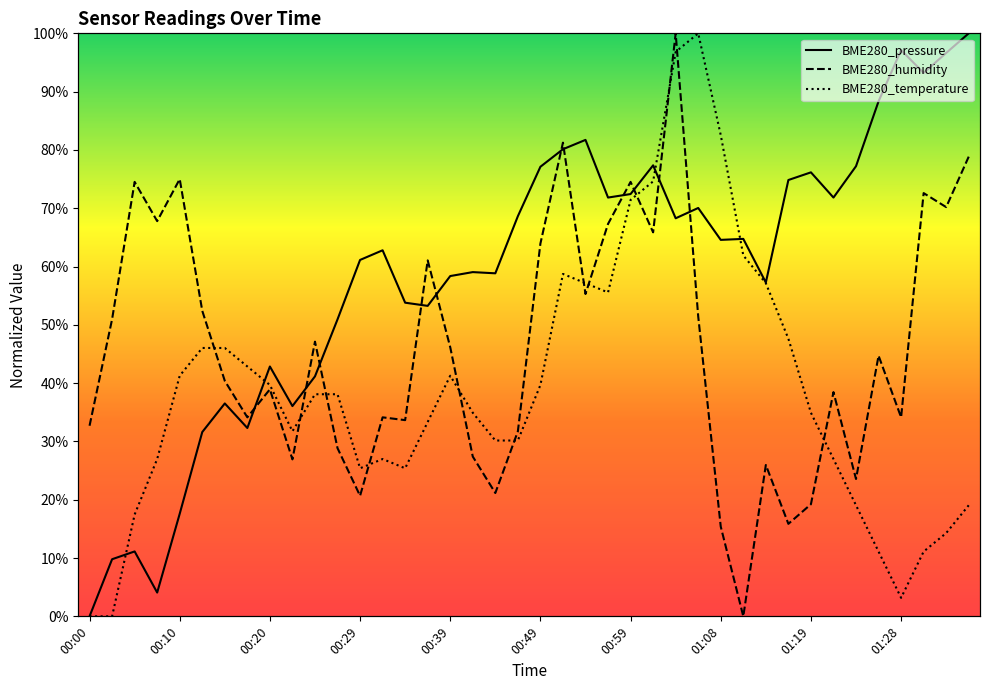

True or false: BME280_humidity has more than 0 points higher than both neighbors.

True